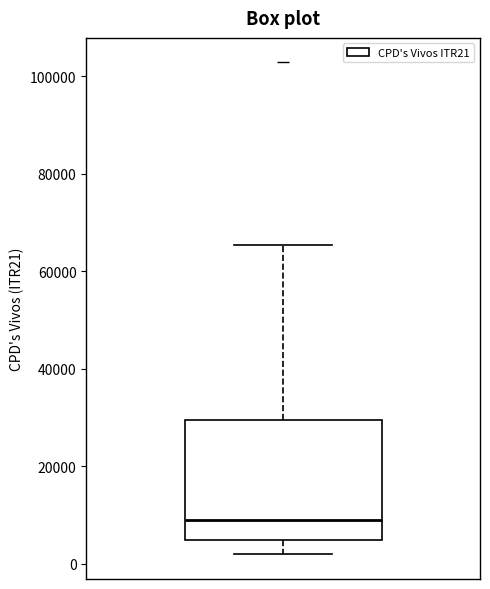

Read this box plot against the y-axis: the position of the median line, the range covered by the box, and the ends of both whiskers. The values are not printed on the chart, so give them approximately, as read against the axis.

median 10000, box 4000 to 30000, whiskers 2000 to 66000